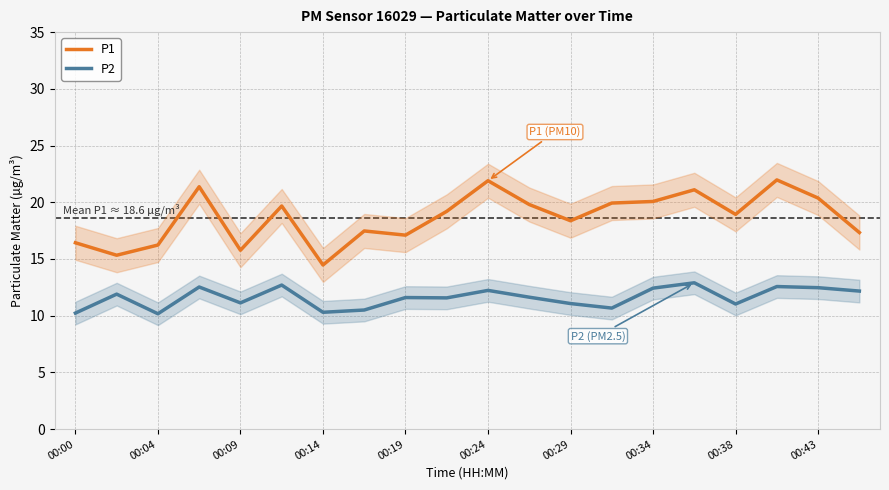

True or false: P2 and P1 cross at least once.

False